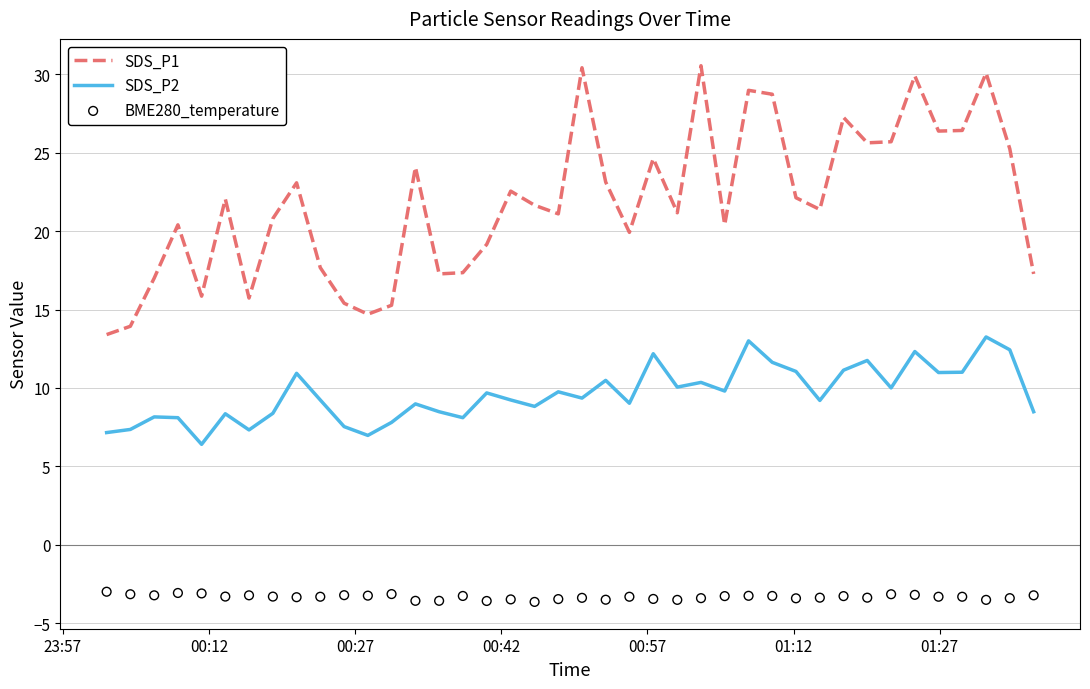

Which series has the largest total across all categories?

SDS_P1